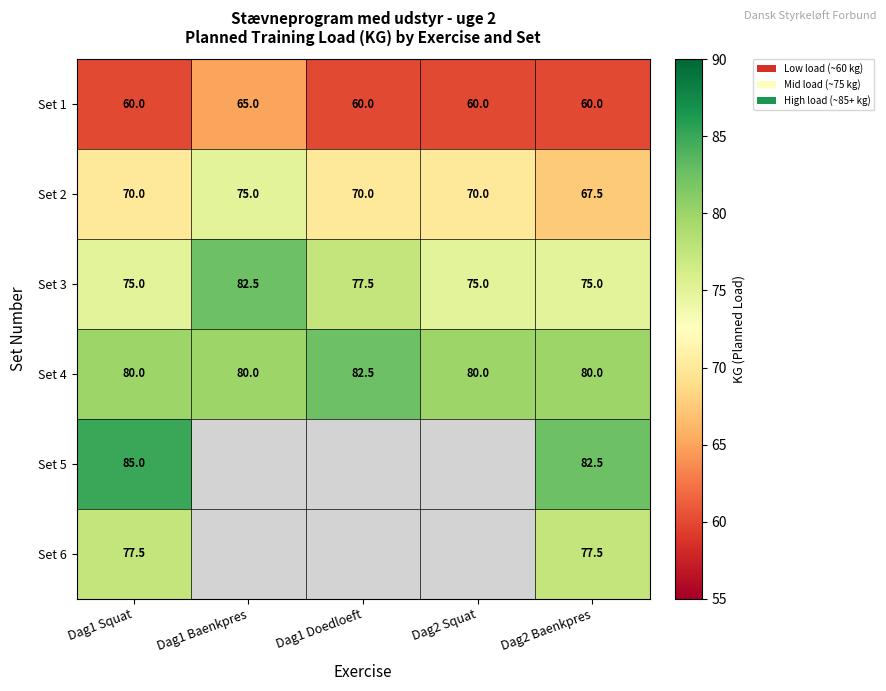

What is the difference between the maximum and minimum values in the Set 1 series?

5.0